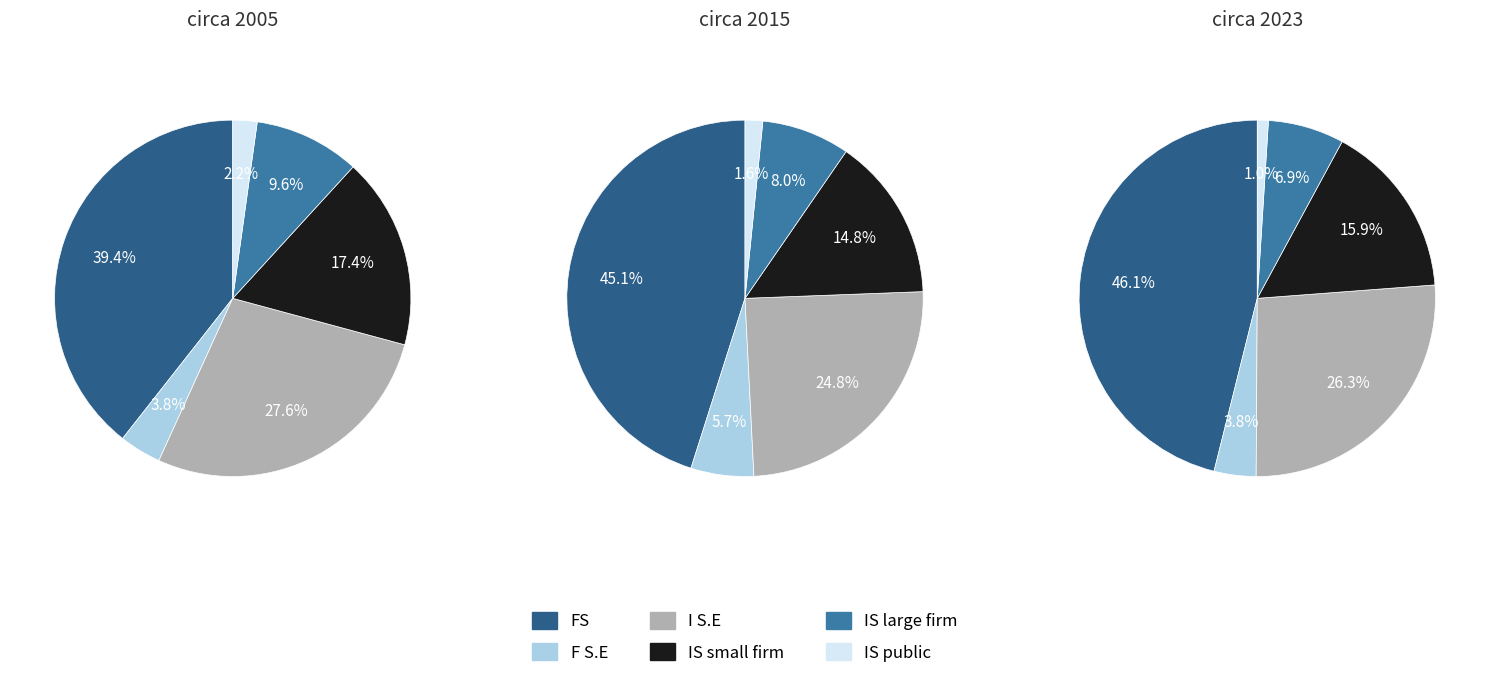

What percentage is the 2 slice, to the nearest percent?

28%